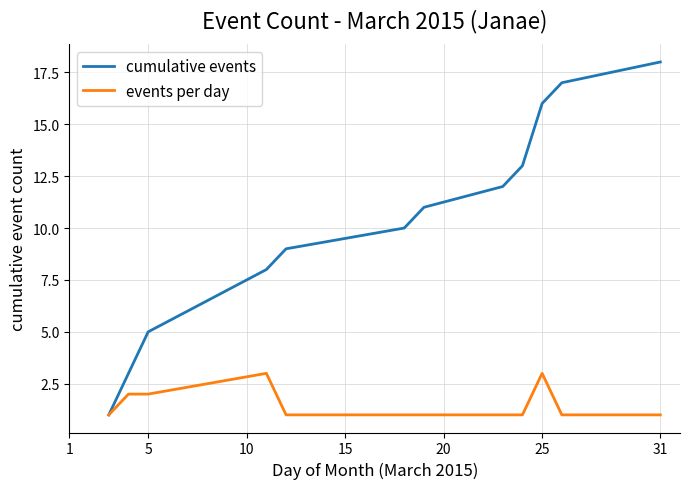

Rank the series by their maximum value, from highest to lowest.

cumulative events, events per day